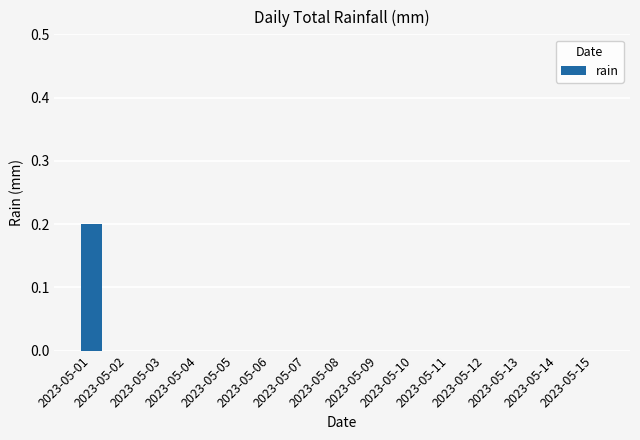

Are the bars grouped side by side (vs. stacked)?

No